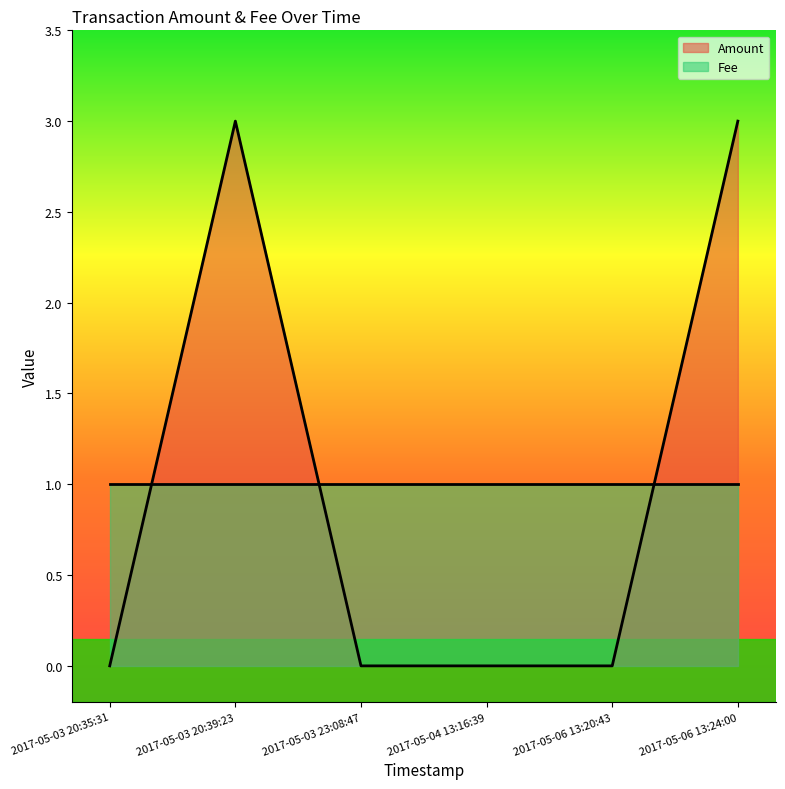

The Amount series shows 2 at 2017-05-06 13:24:00. True or false?

False